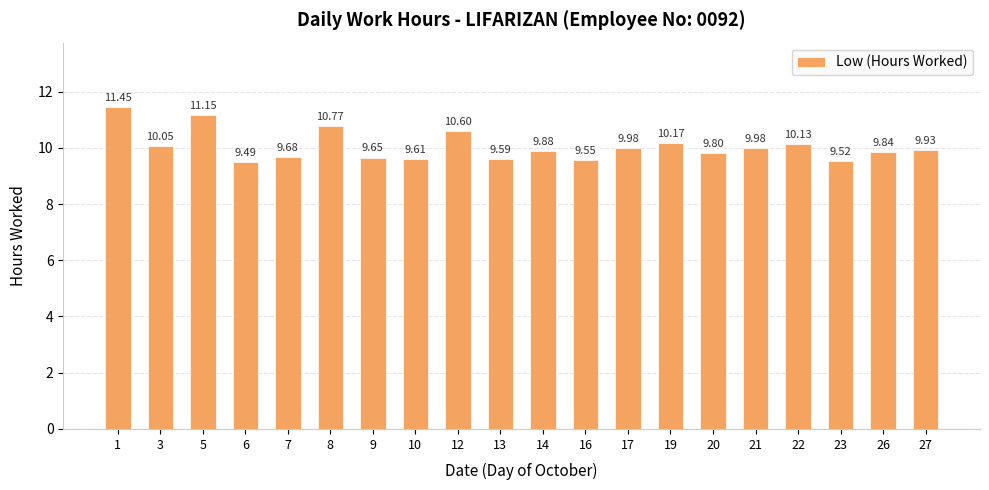

What is the ratio of the value at 9 to the value at 13?

1.0